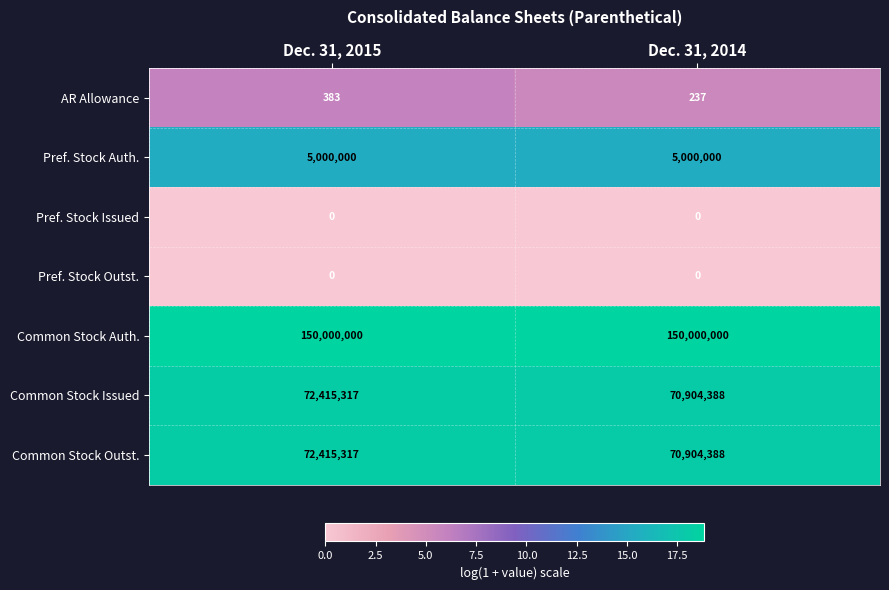

At which category is the sum across all series the highest?

Dec. 31, 2015